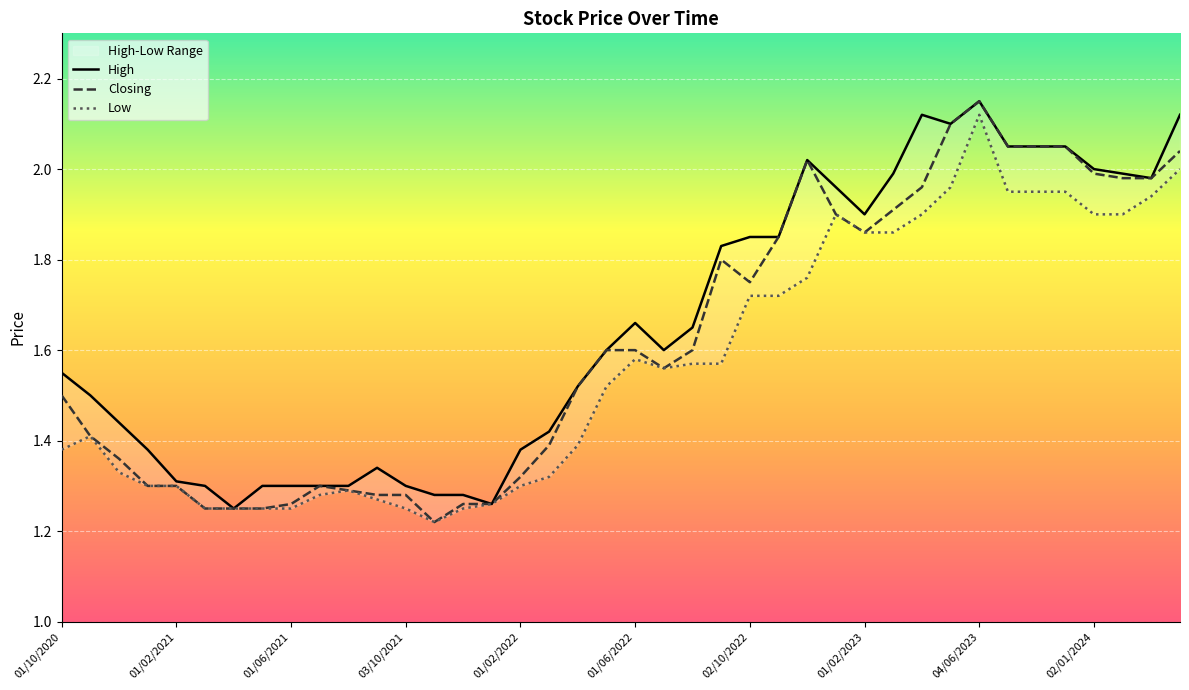

Which category has the highest value in the Closing series?

04/06/2023